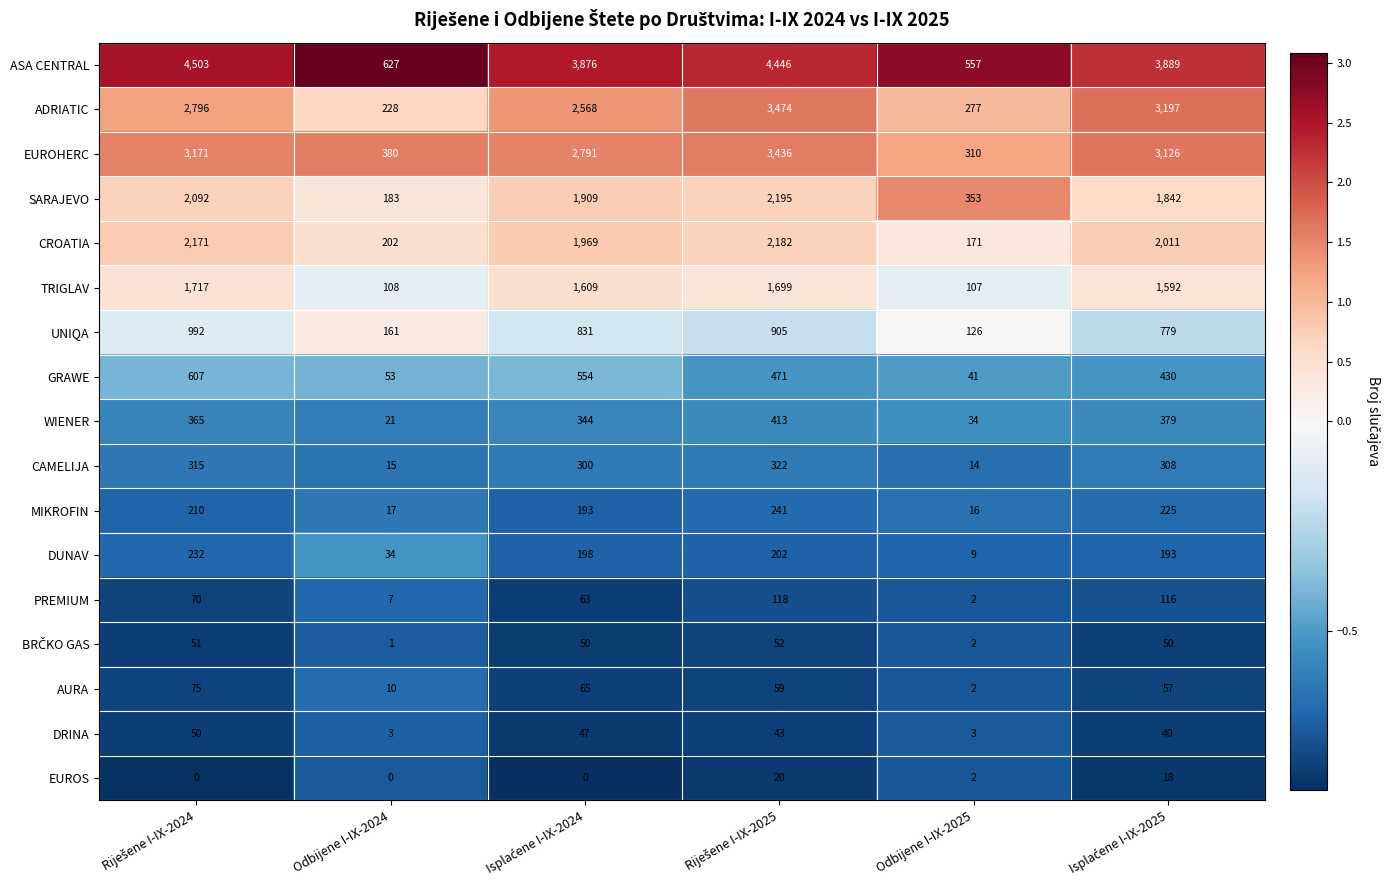

What is the maximum value for WIENER?

413